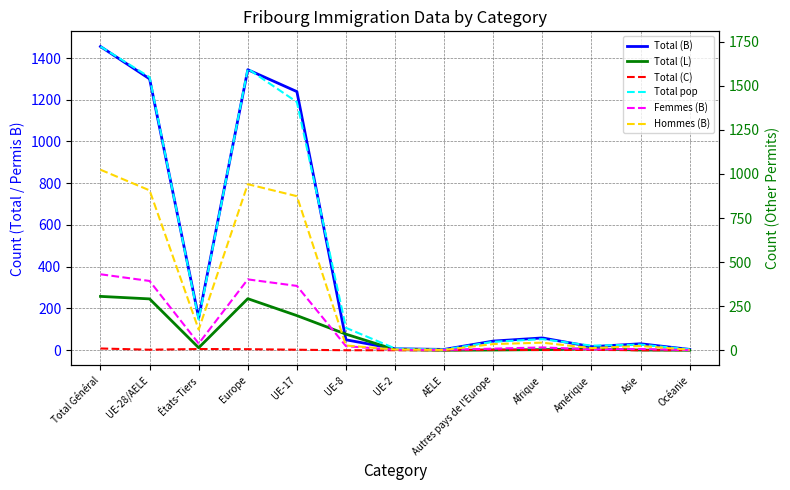

How many data points in Total (B) are less than 50?

6